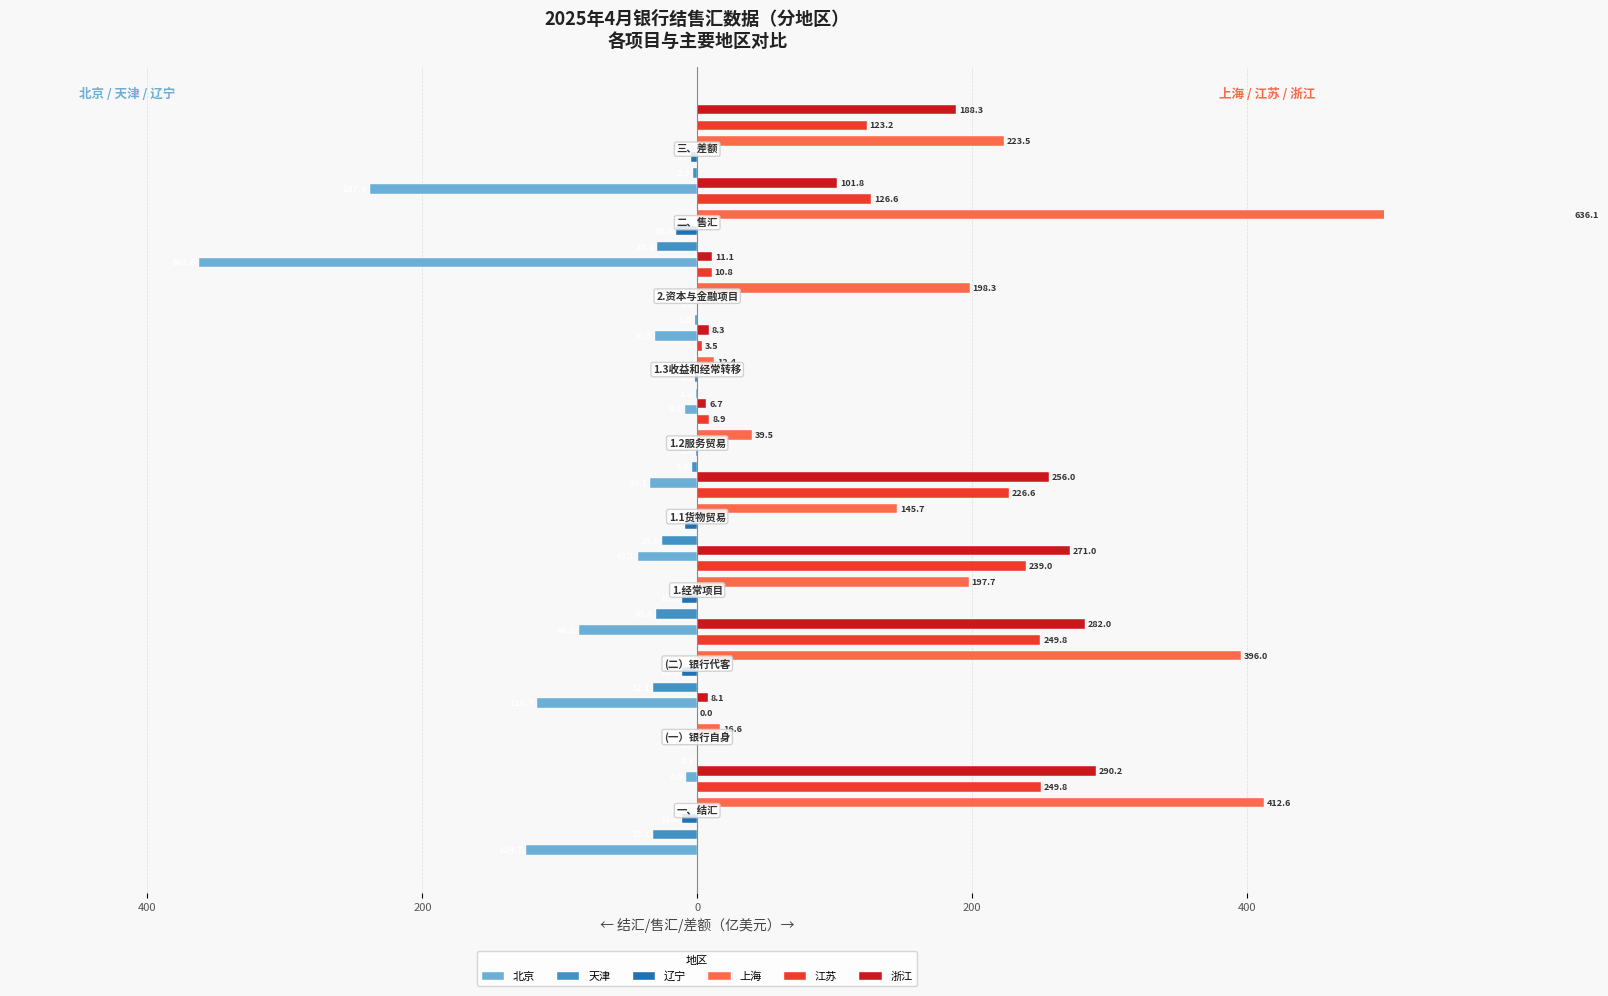

Which series has the widest spread of values?

上海